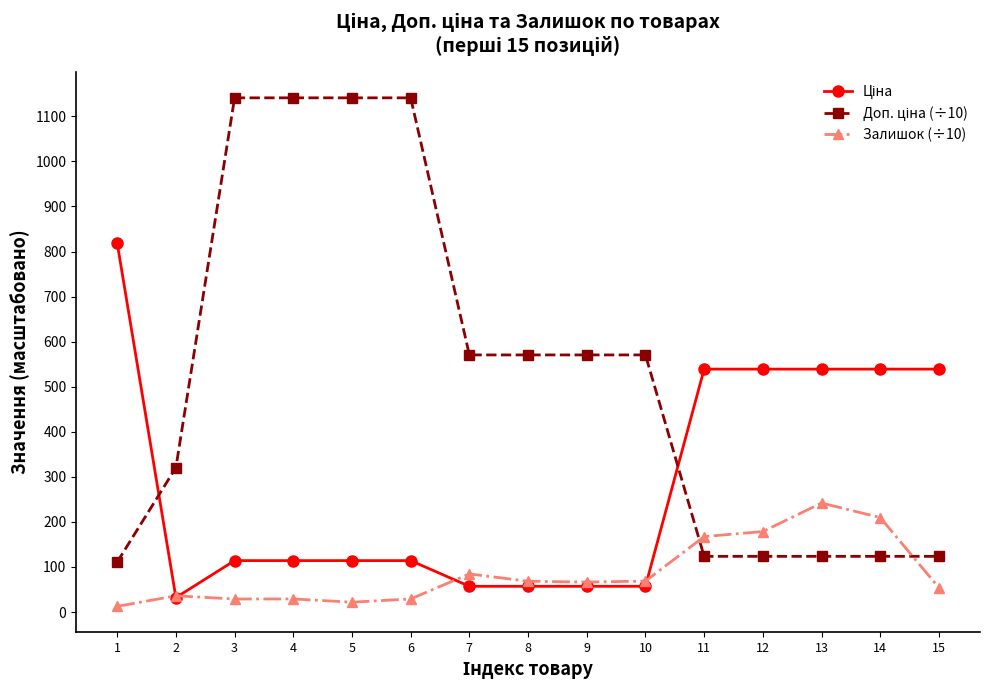

What is the maximum value shown in the chart?

1141.0